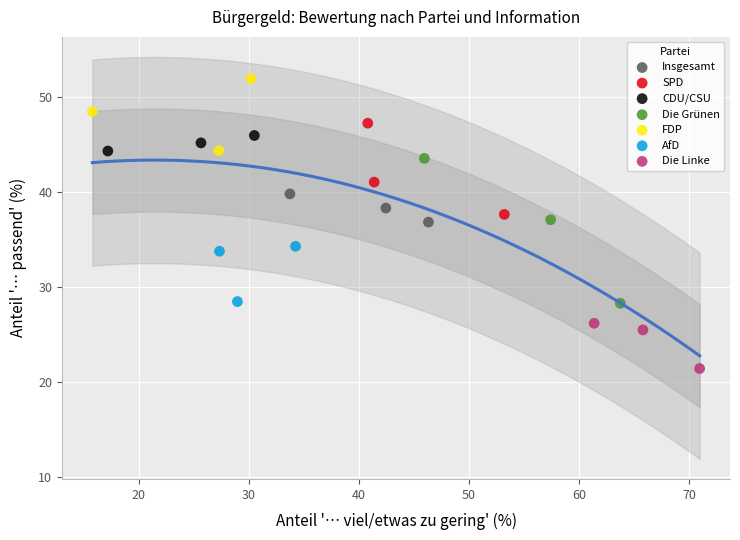

Which series contains the lowest Y value?

Die Linke